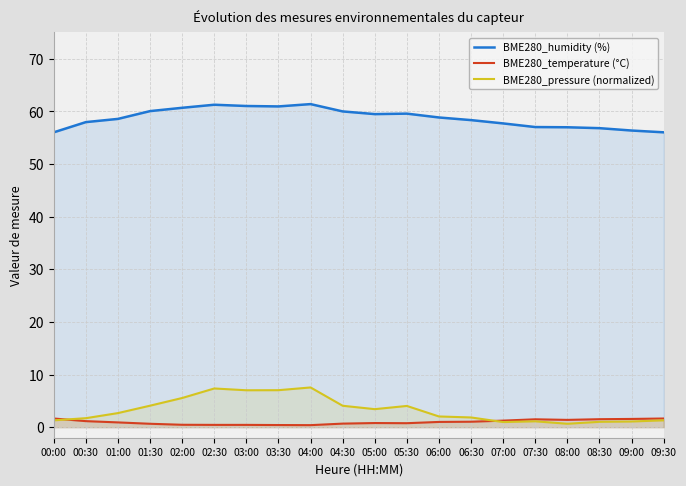

True or false: BME280_temperature (°C) has a value of 1.6 at 00:00.

True